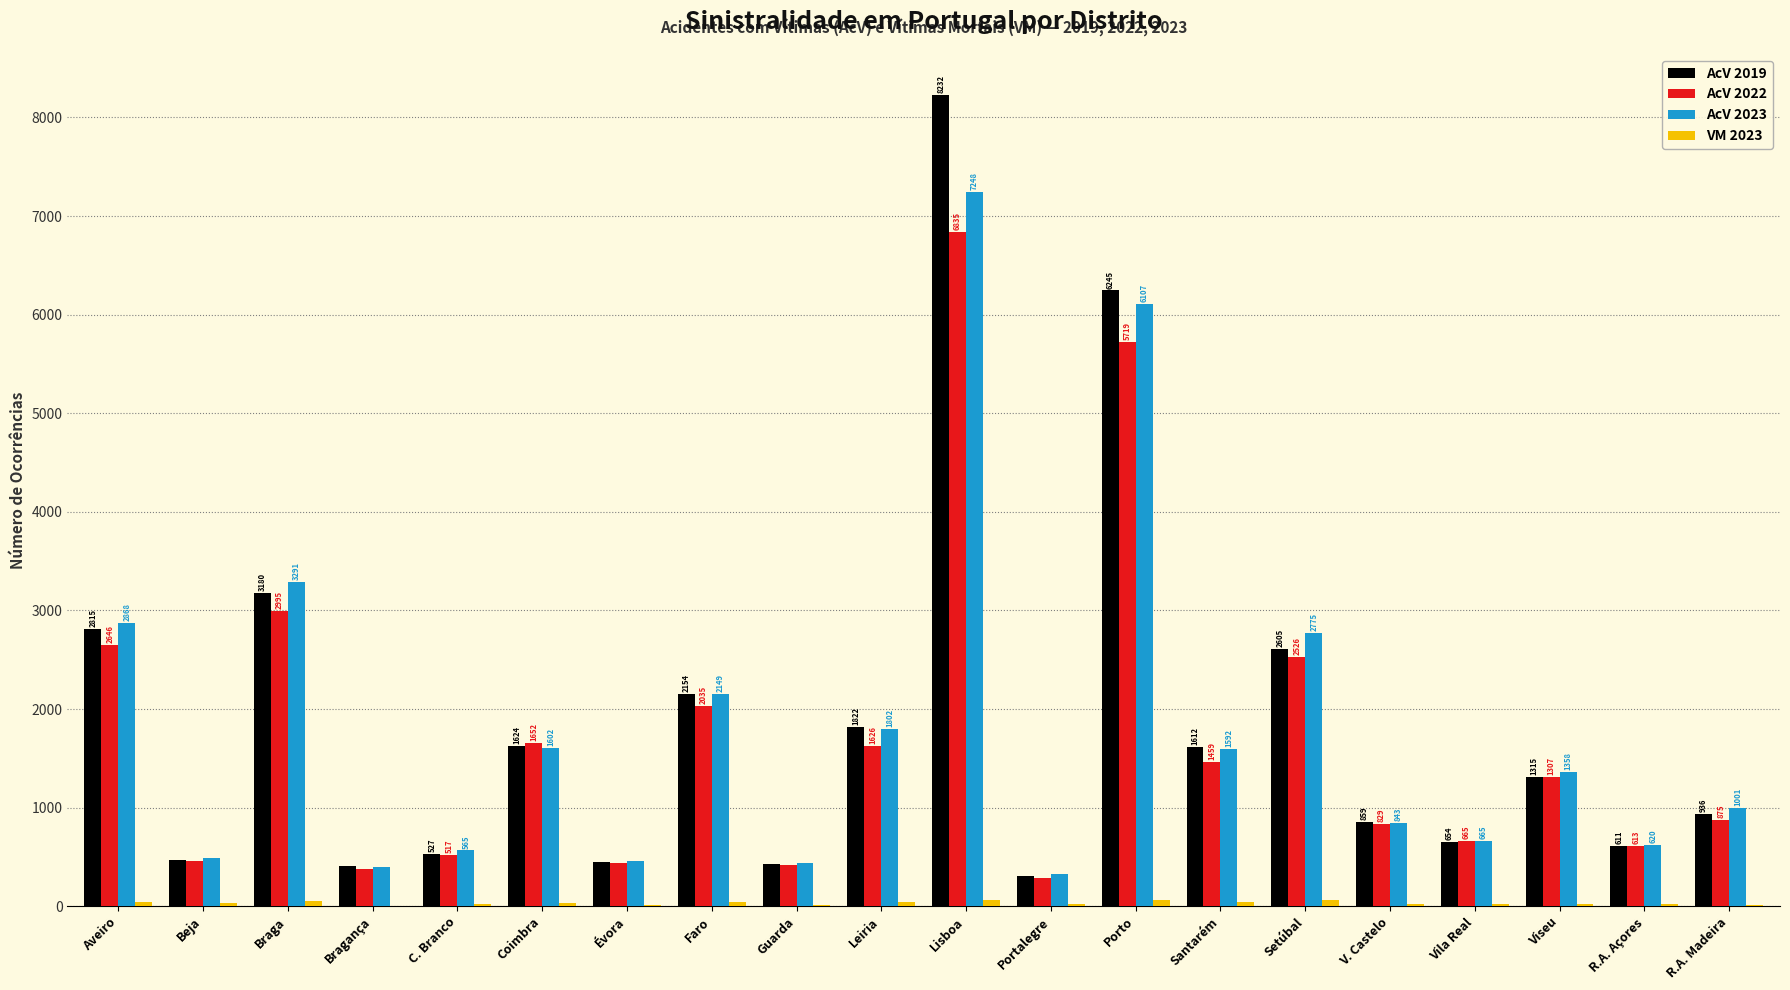

Which series has the widest spread of values?

AcV 2019